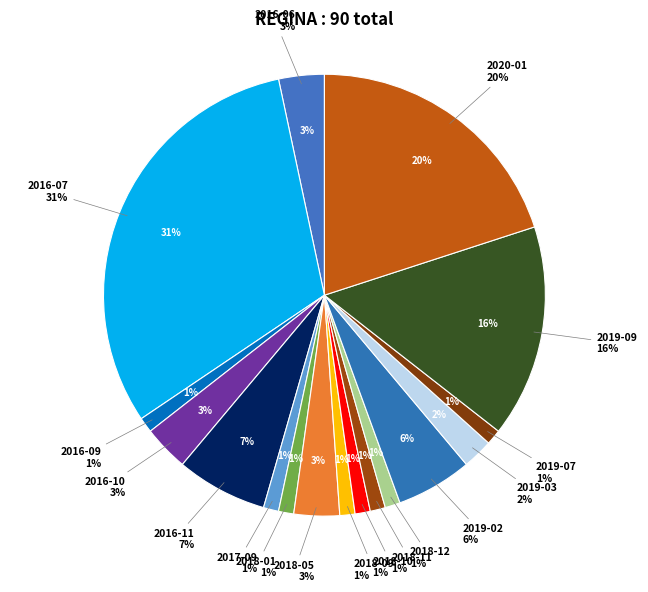

Rank the categories by value from lowest to highest.

2016-09, 2017-09, 2018-01, 2018-09, 2018-10, 2018-11, 2018-12, 2019-07, 2019-03, 2016-06, 2016-10, 2018-05, 2019-02, 2016-11, 2019-09, 2020-01, 2016-07